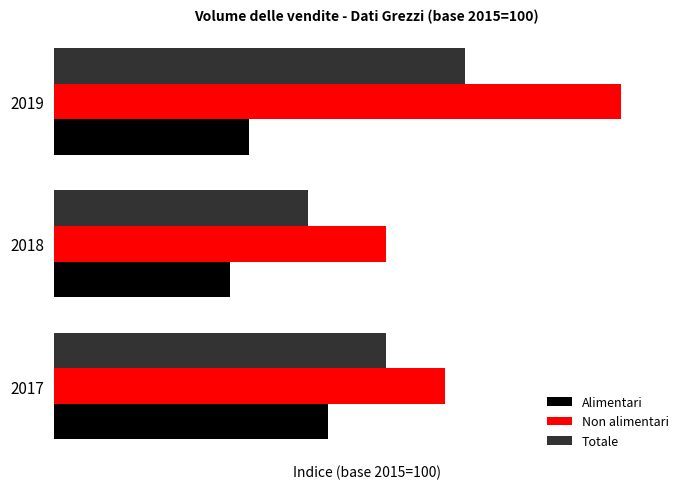

Reading right to left, transcribe all the data shown in this chart.

Alimentari: 99.3	99.2	99.7
Non alimentari: 101.2	100.0	100.3
Totale: 100.4	99.6	100.0